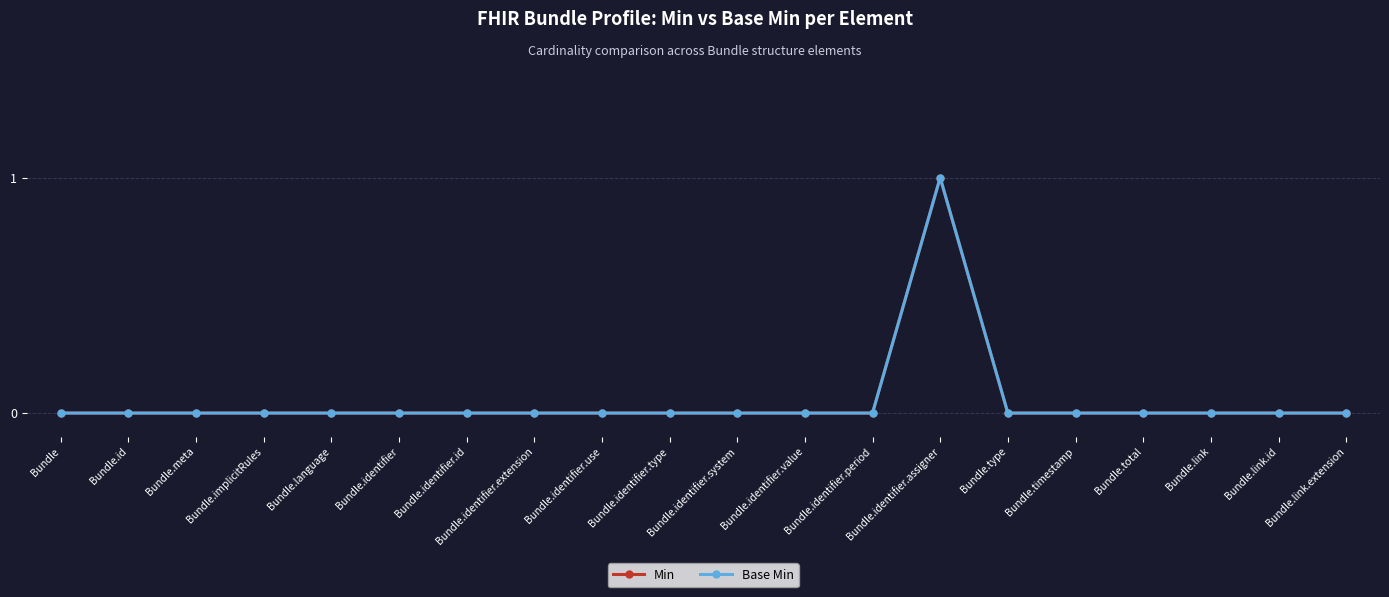

Is this an area chart (filled region under the line)?

No